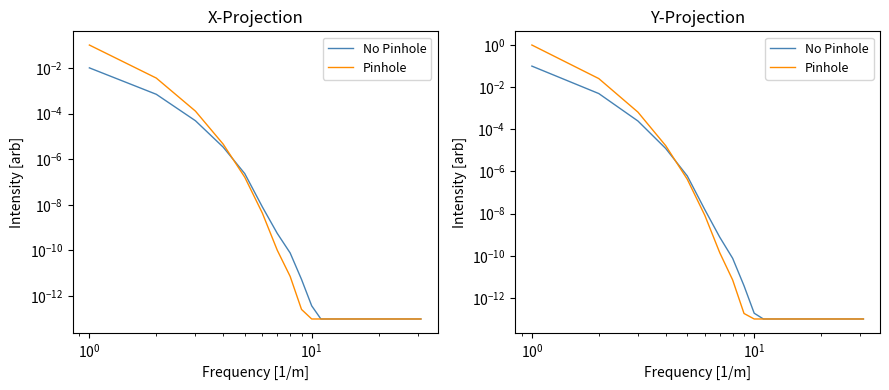

At how many categories does at least one series exceed 0?

31